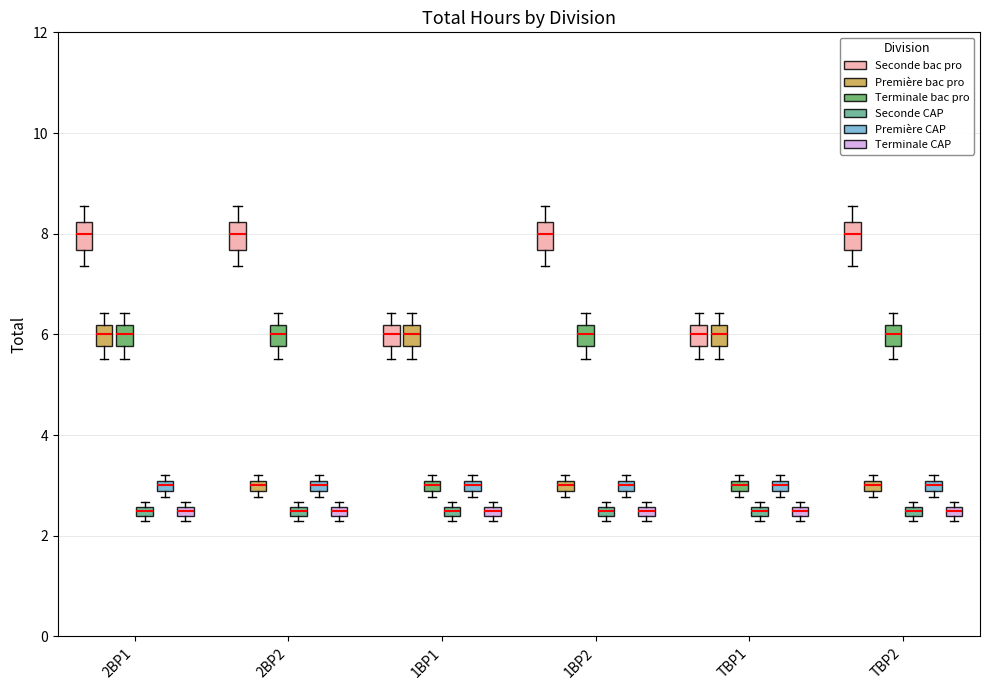

Where is the upper edge of the box for 1BP1 (Première CAP) on the y-axis? The values are not printed on the chart, so give them approximately, as read against the axis.

3.0